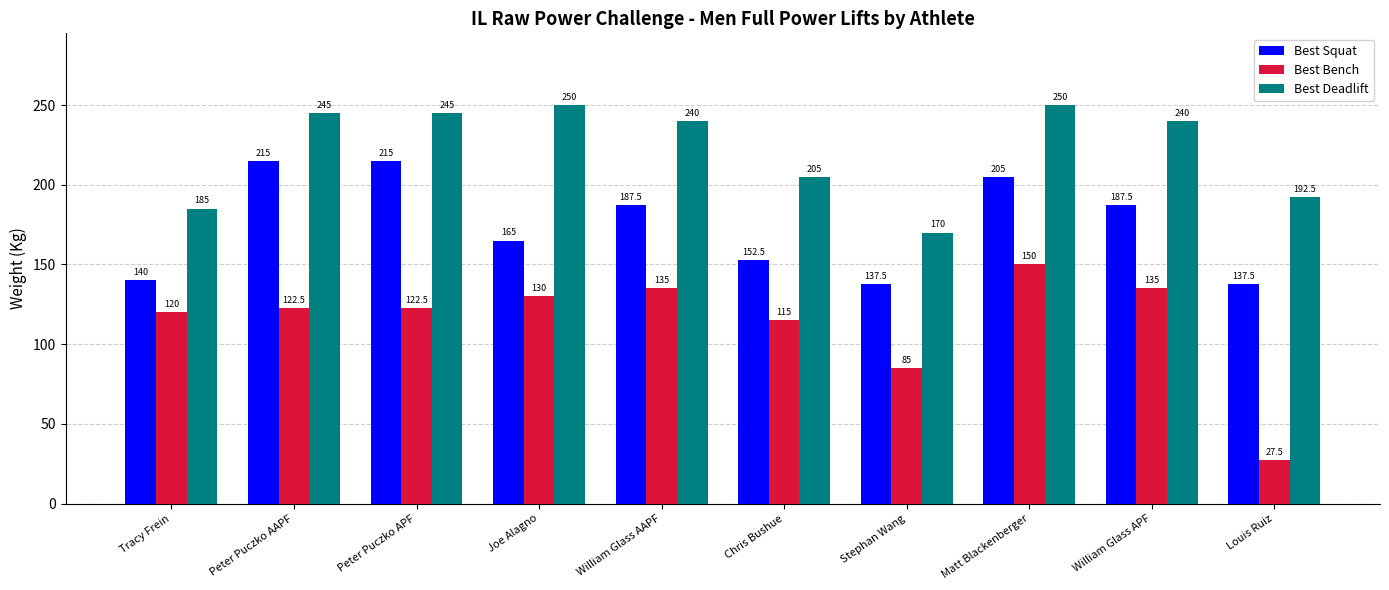

Reading left to right, what are all the values shown in this chart?

Best Squat: 140.0	215.0	215.0	165.0	187.5	152.5	137.5	205.0	187.5	137.5
Best Bench: 120.0	122.5	122.5	130.0	135.0	115.0	85.0	150.0	135.0	27.5
Best Deadlift: 185.0	245.0	245.0	250.0	240.0	205.0	170.0	250.0	240.0	192.5